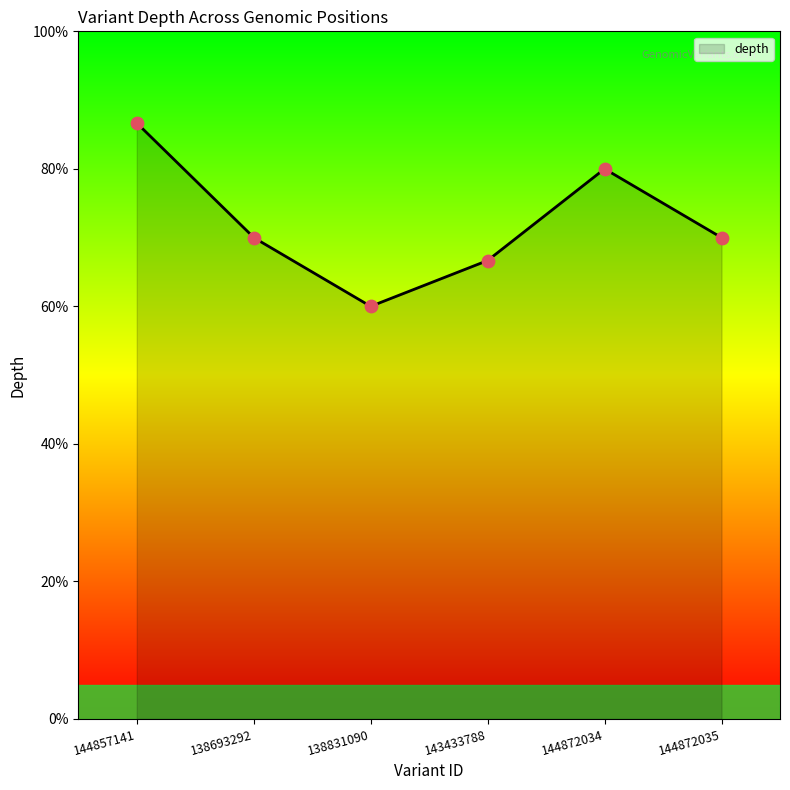

Which has a higher value, 144872035 or 143433788?

144872035